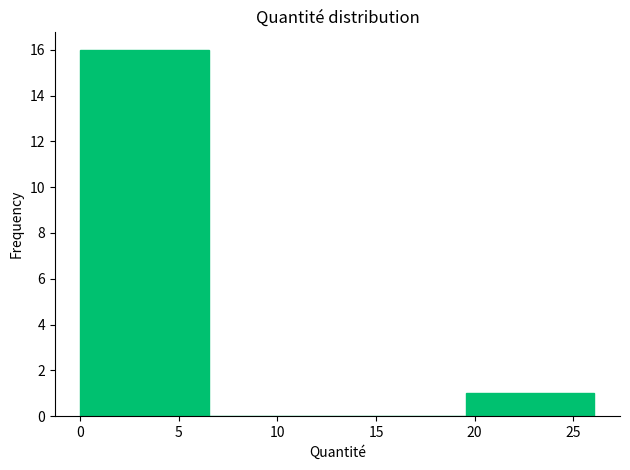

Over which range of the x-axis is the bar tallest?

0.0 to 6.5